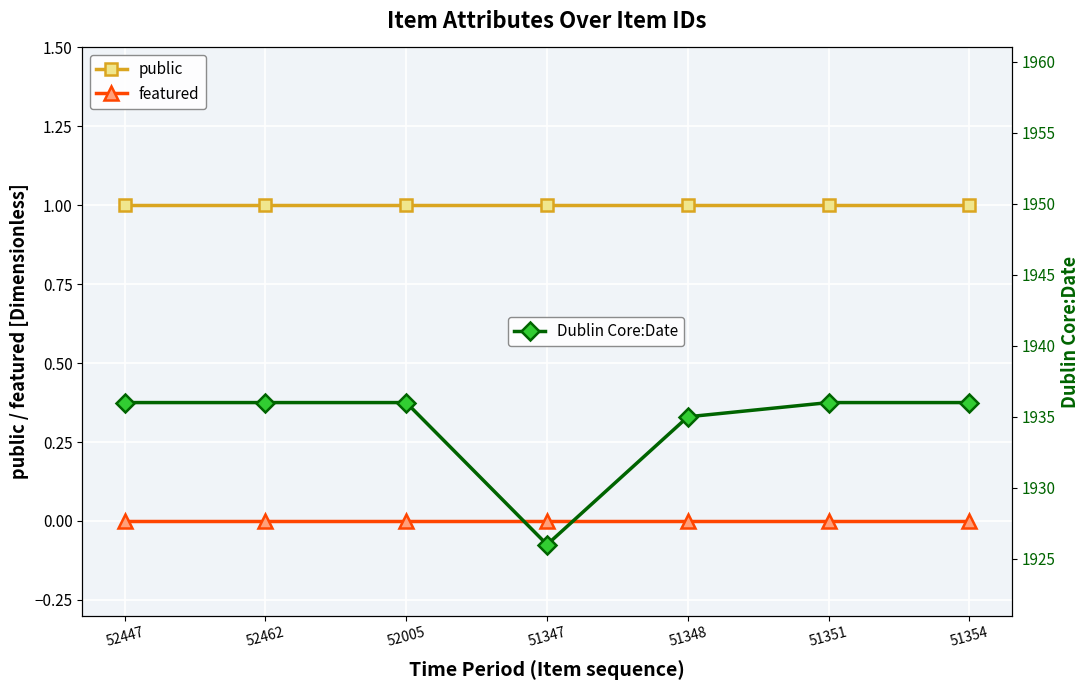

Reading left to right, what are all the values shown in this chart?

public: 1	1	1	1	1	1	1
featured: 0	0	0	0	0	0	0
Dublin Core:Date: 1936	1936	1936	1926	1935	1936	1936